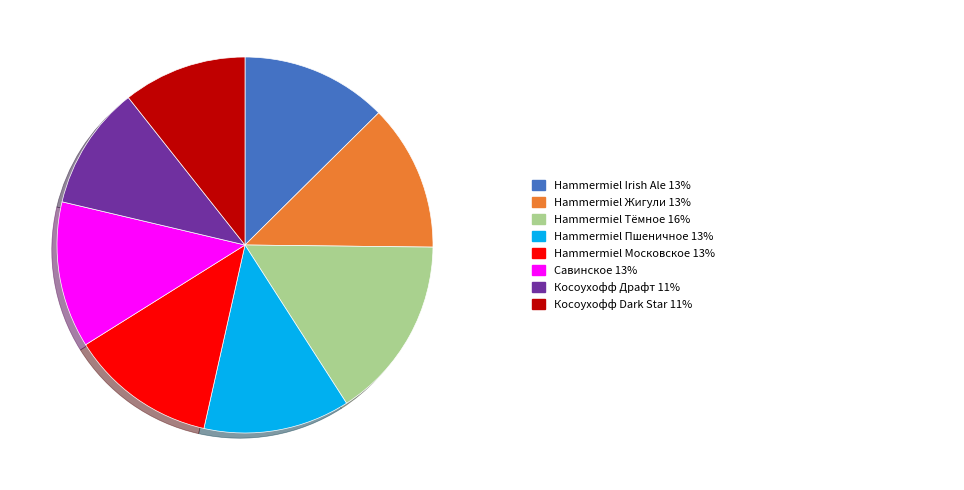

How many segments does this pie chart have?

8